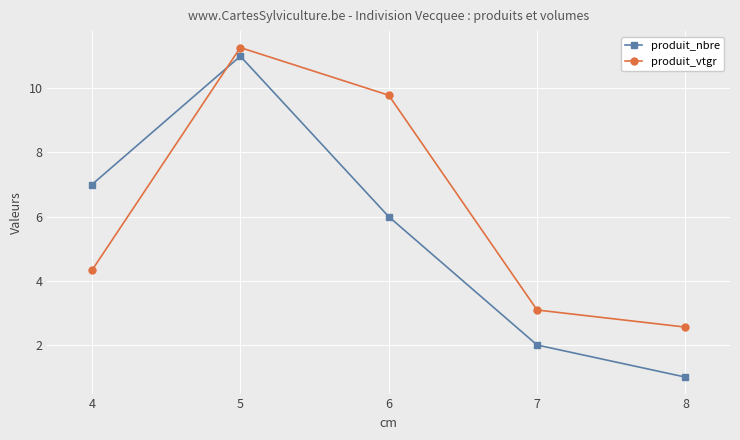

What is the sum of the produit_nbre values at 5 and 4?

18.0